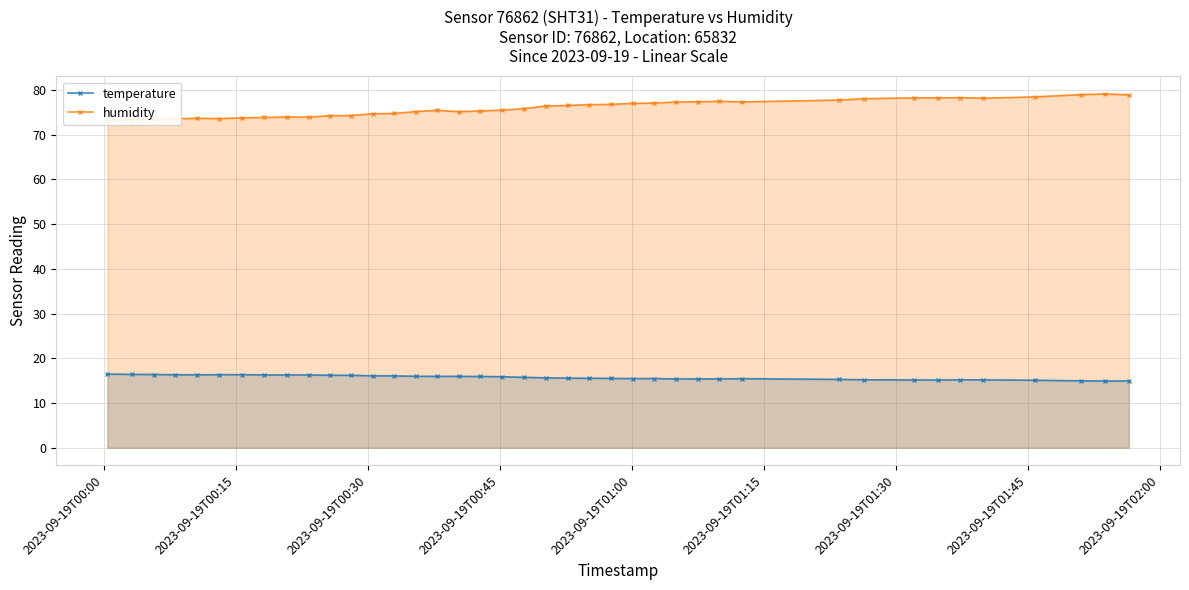

What is the average value of the humidity series?

76.0